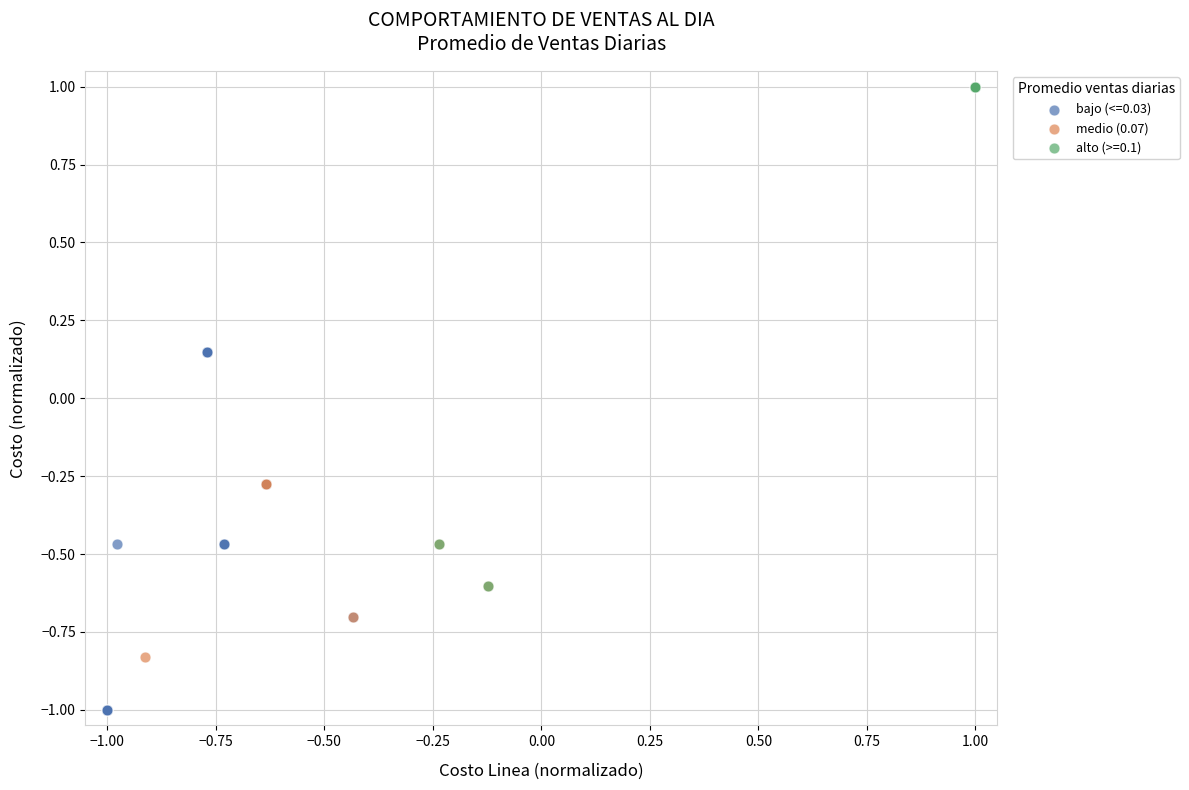

Which series reaches the minimum Y coordinate?

bajo (<=0.03)